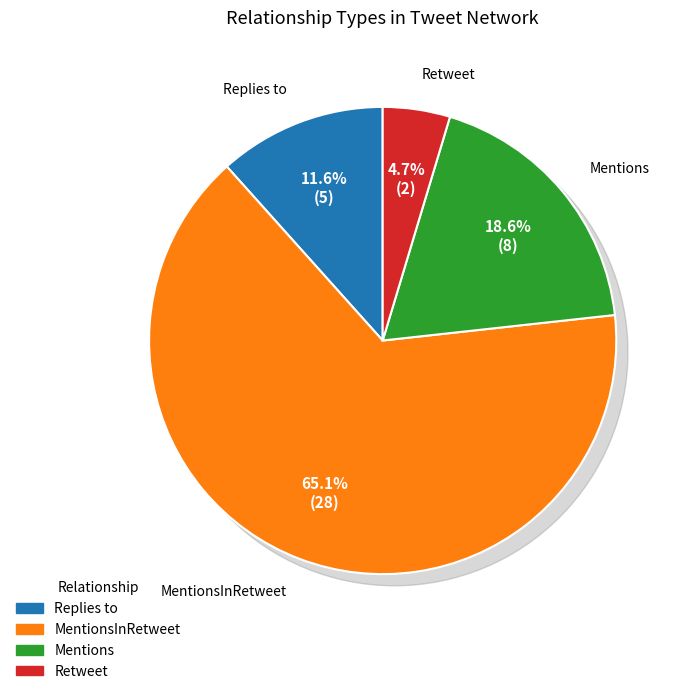

What percentage is the Mentions slice, to the nearest percent?

19%